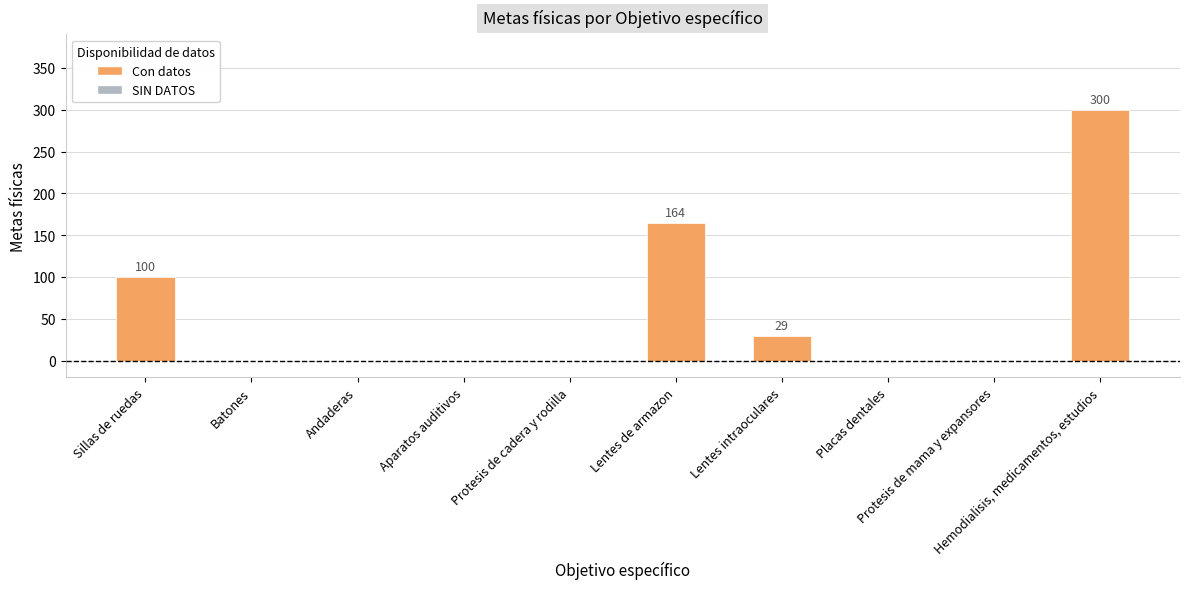

What is the greatest value displayed?

300